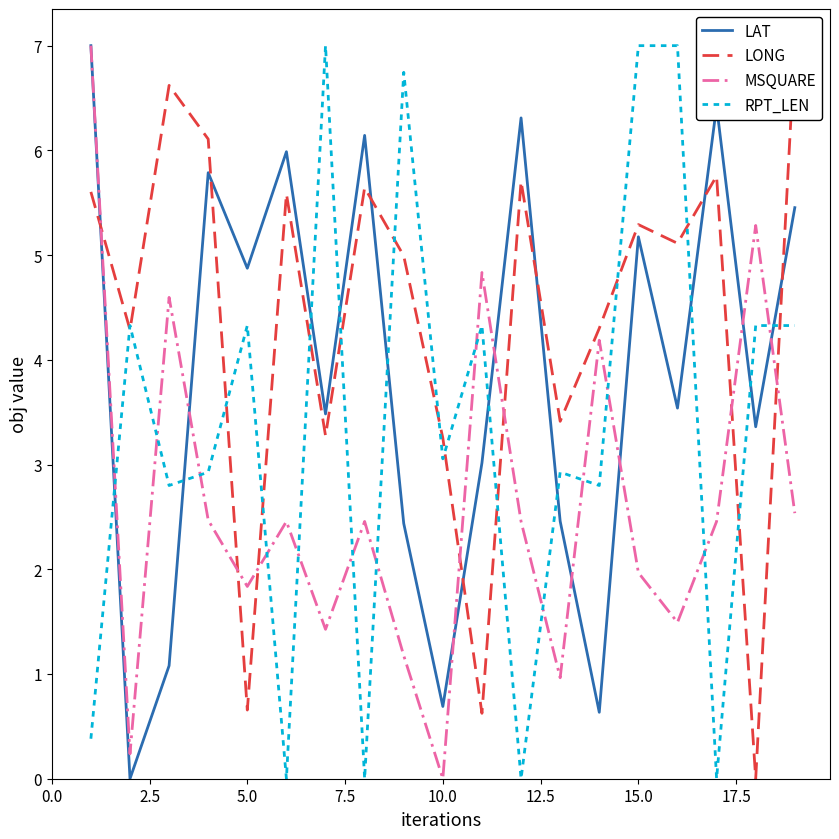

Is it true that RPT_LEN equals 3.1 at 10.0?

True